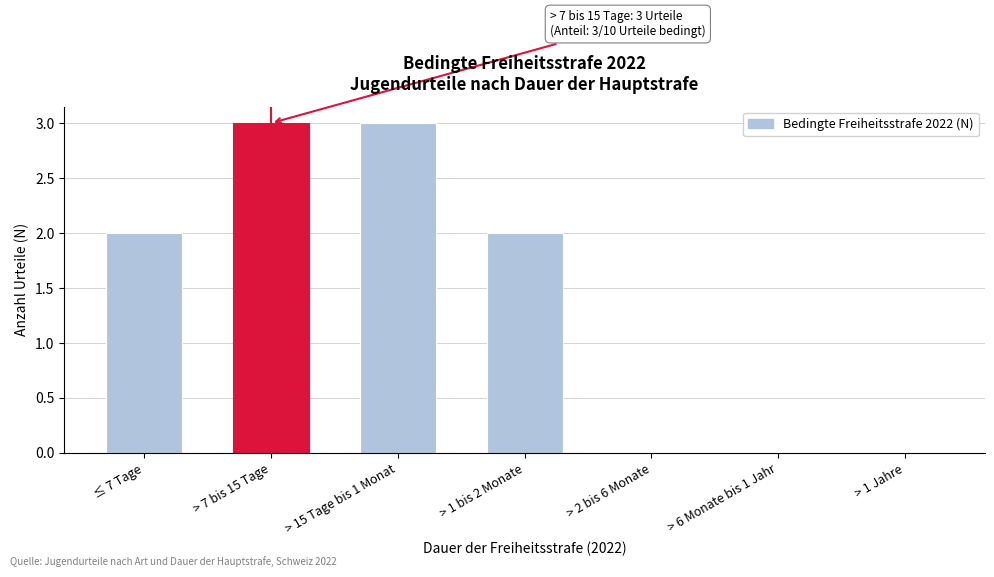

Reading right to left, list all the values displayed in this chart.

> 1 Jahre=0	> 6 Monate bis 1 Jahr=0	> 2 bis 6 Monate=0	> 1 bis 2 Monate=2	> 15 Tage bis 1 Monat=3	> 7 bis 15 Tage=3	≤ 7 Tage=2